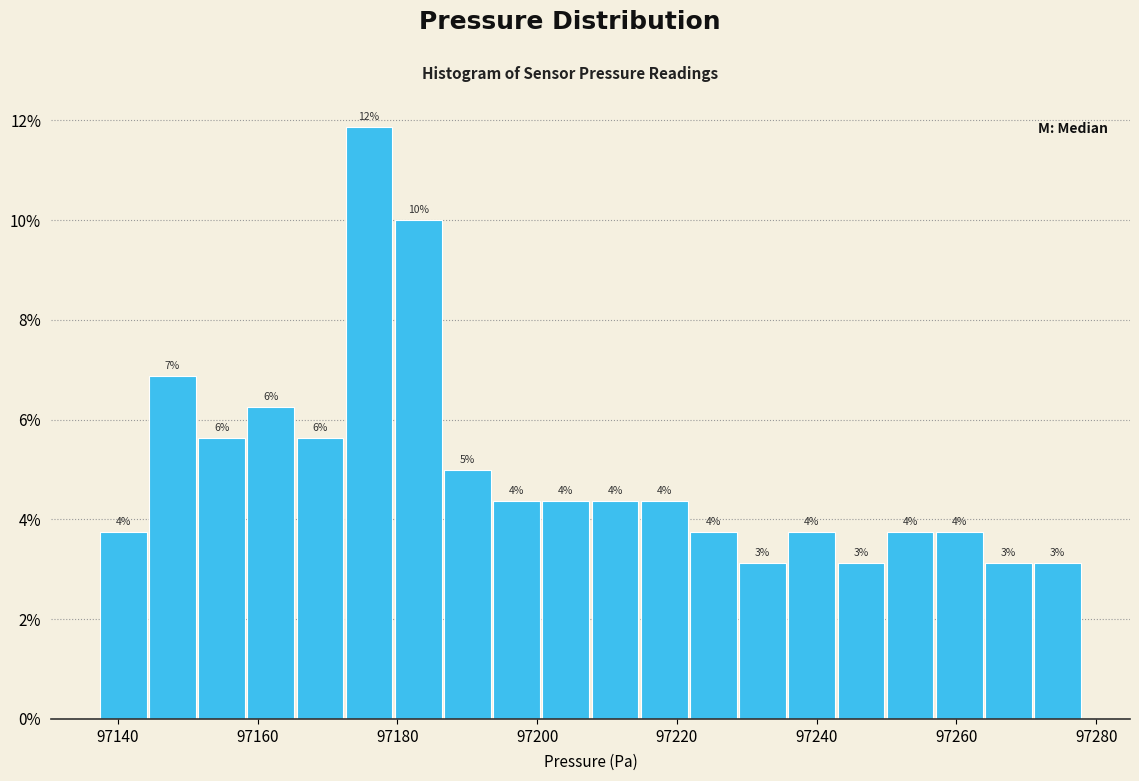

Read against the x-axis, roughly where is the centre of the tallest bar?

97176